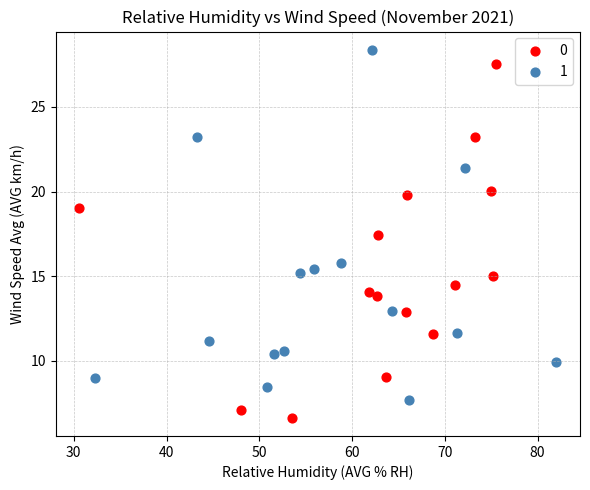

What are all the series names shown in the legend?

0, 1